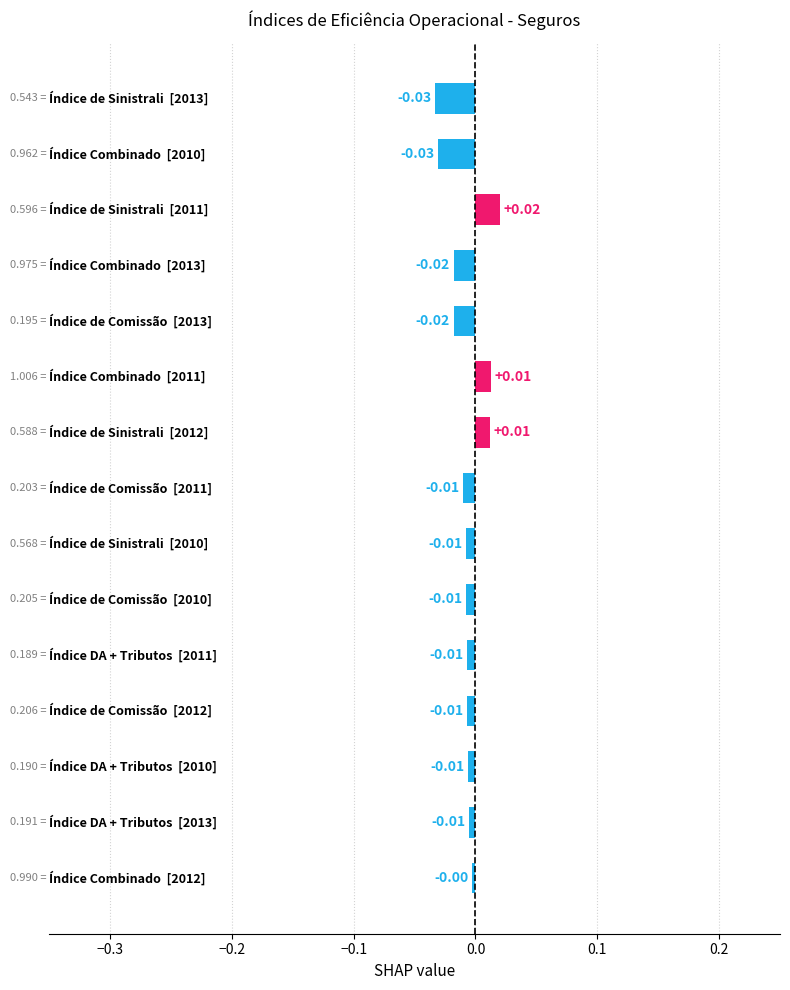

How many Índice Combinado values are between 0 and 1?

3